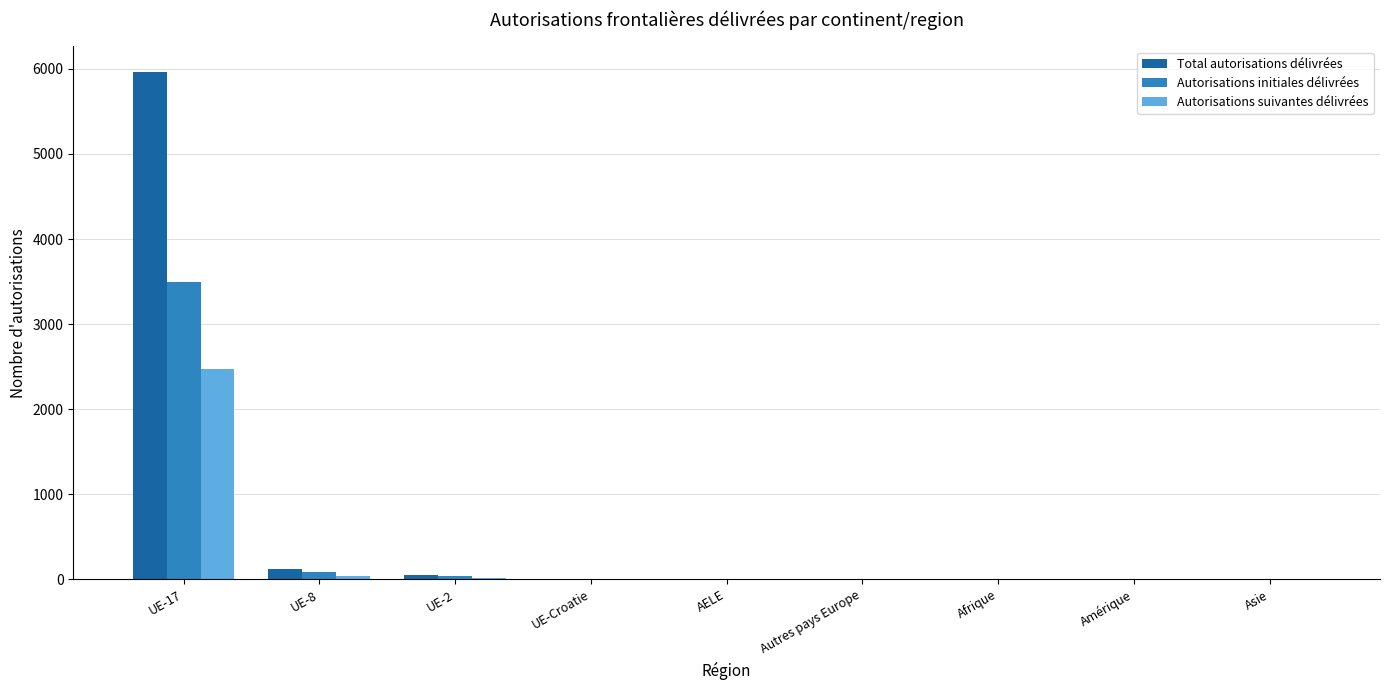

Which series has the widest spread of values?

Total autorisations délivrées